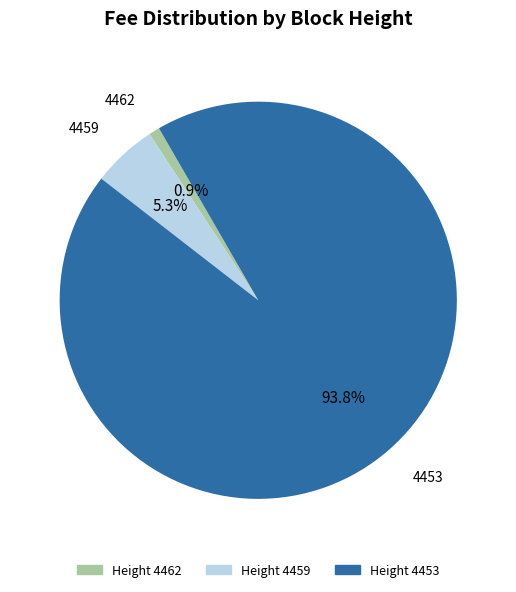

Does any single category account for the majority?

Yes